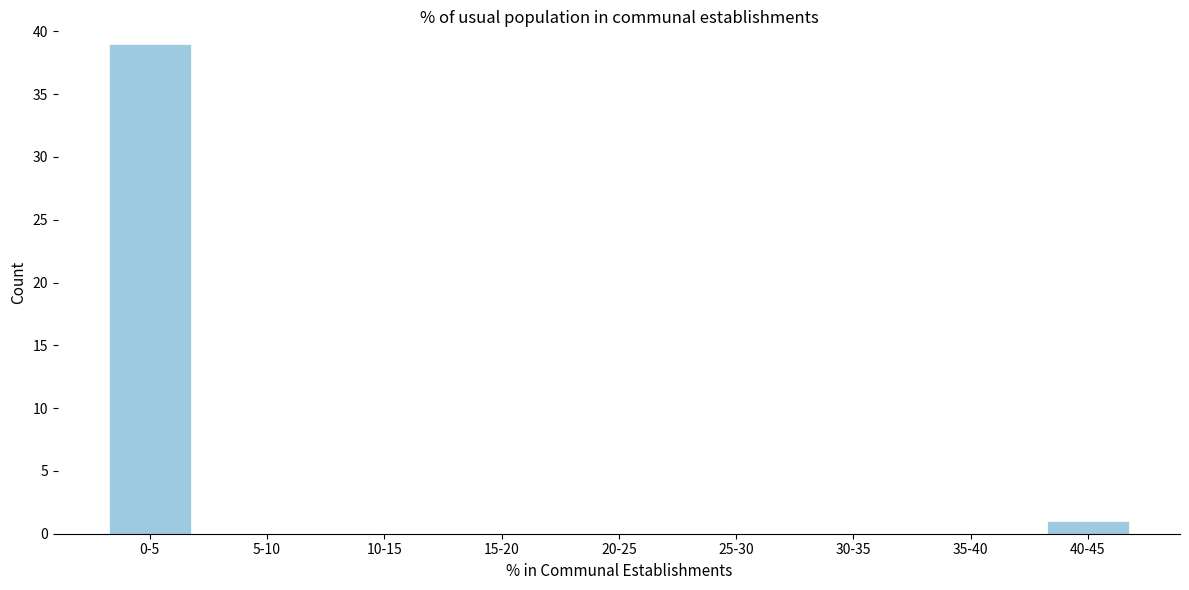

Reading right to left, extract all data points from this chart.

40-45=1	35-40=0	30-35=0	25-30=0	20-25=0	15-20=0	10-15=0	5-10=0	0-5=39